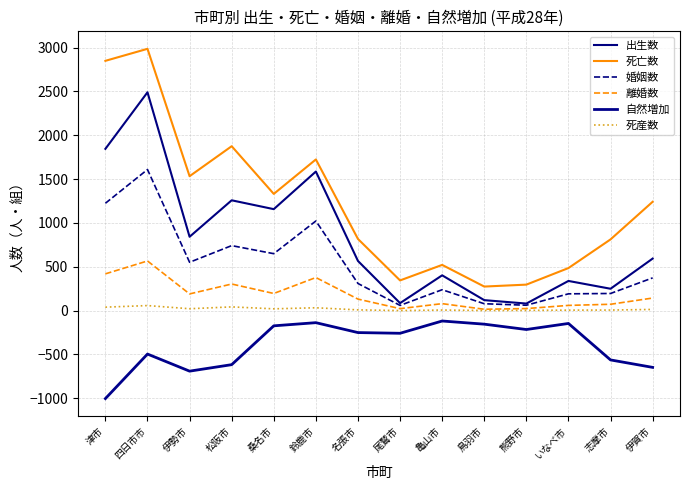

What is the difference between the maximum and minimum values in the 死産数 series?

57